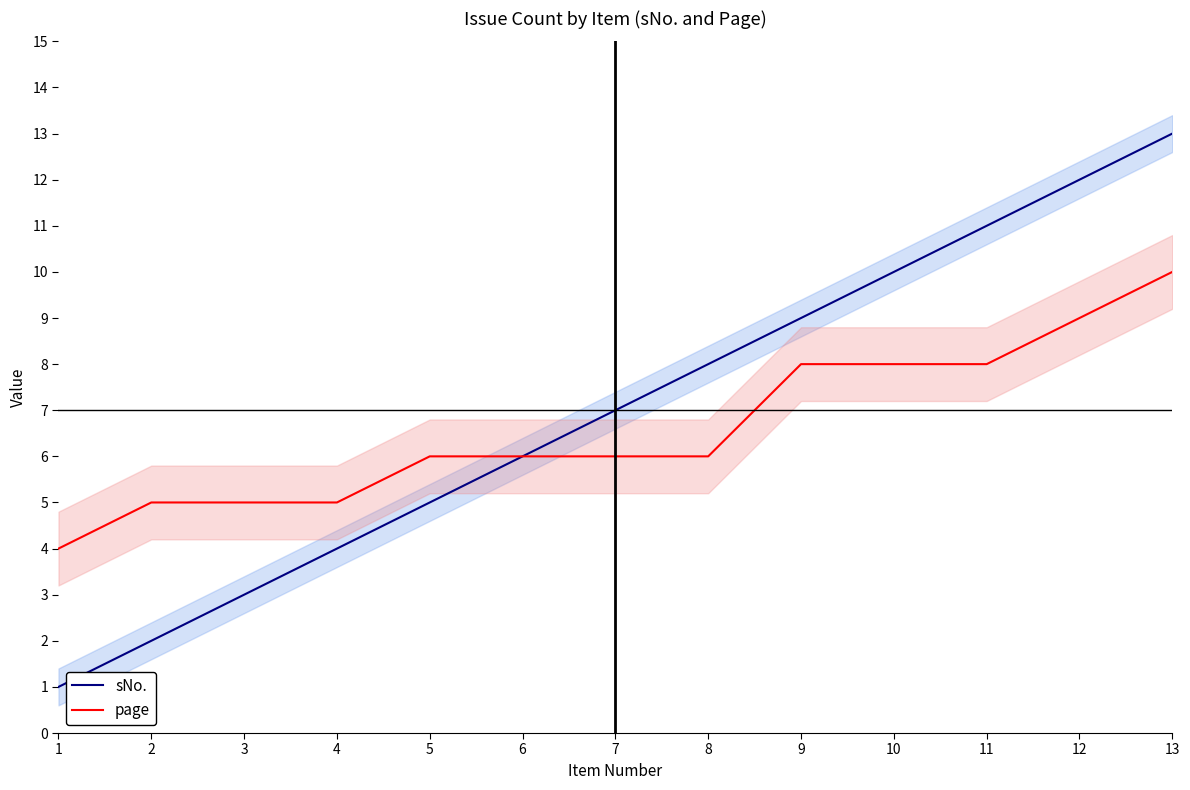

What are all the series names shown in the legend?

sNo., page